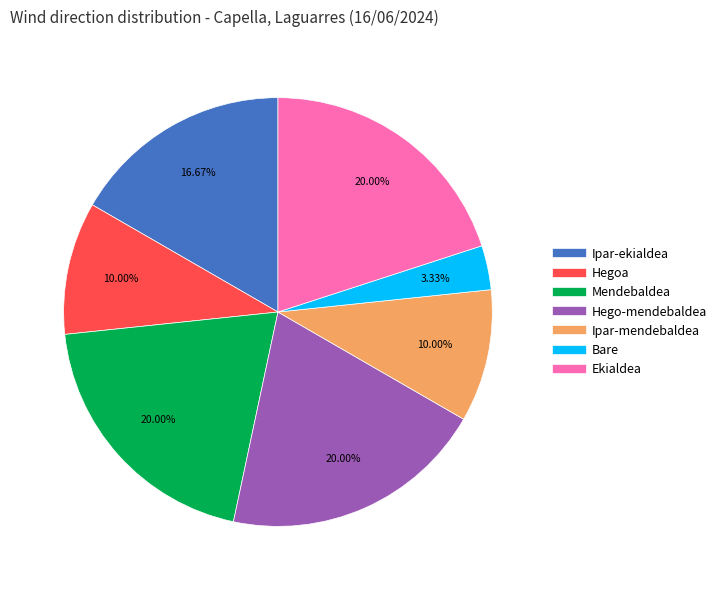

To the nearest percent, what percentage of the pie is Ipar-ekialdea?

17%